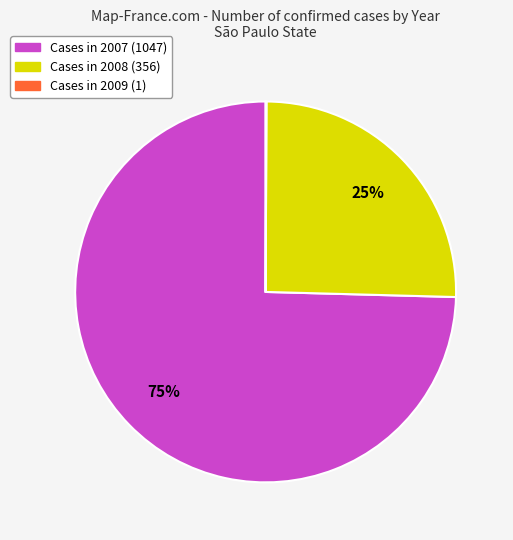

Does any single category account for the majority?

Yes